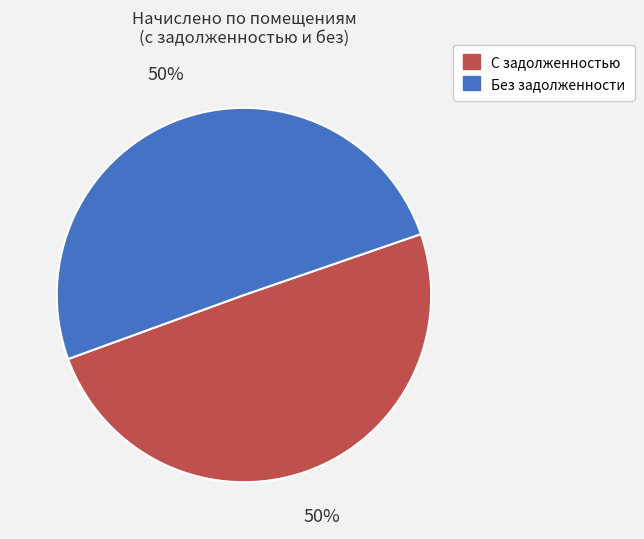

Count the number of slices in the pie.

2